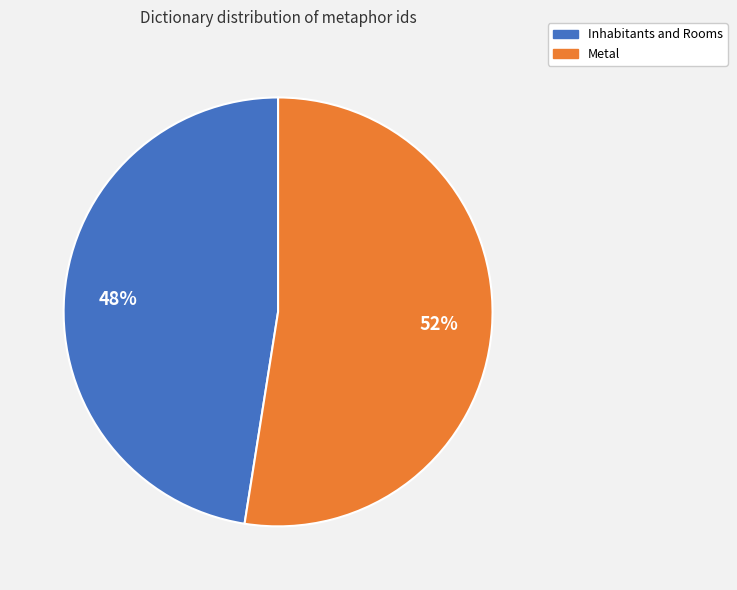

Is it true that Metal is 39% of the pie?

False